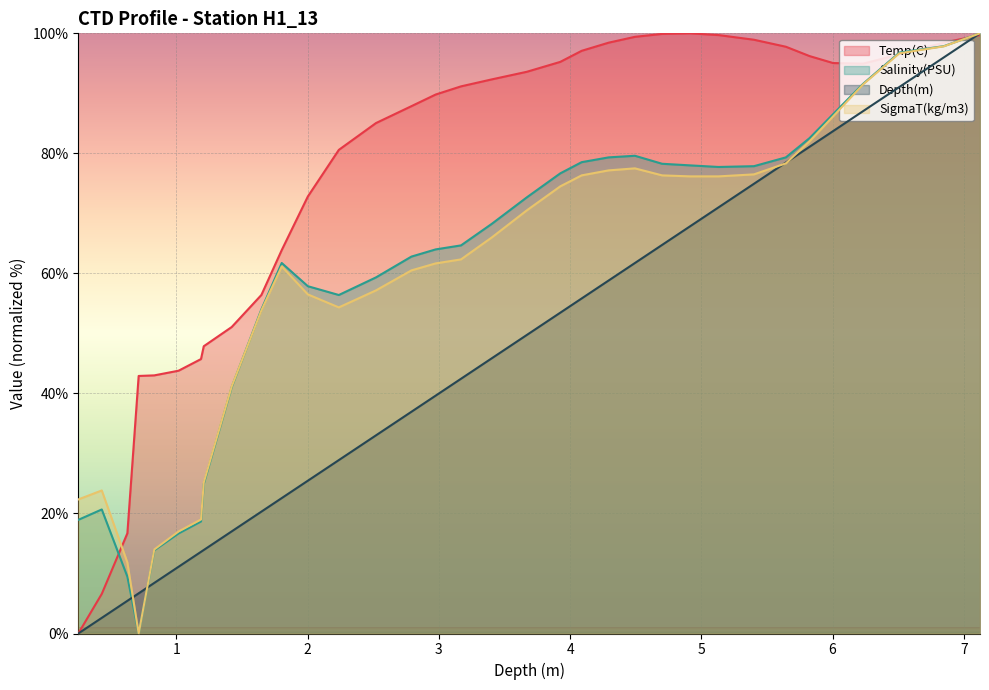

The Salinity(PSU) series shows 82.5 at 5.824. True or false?

True